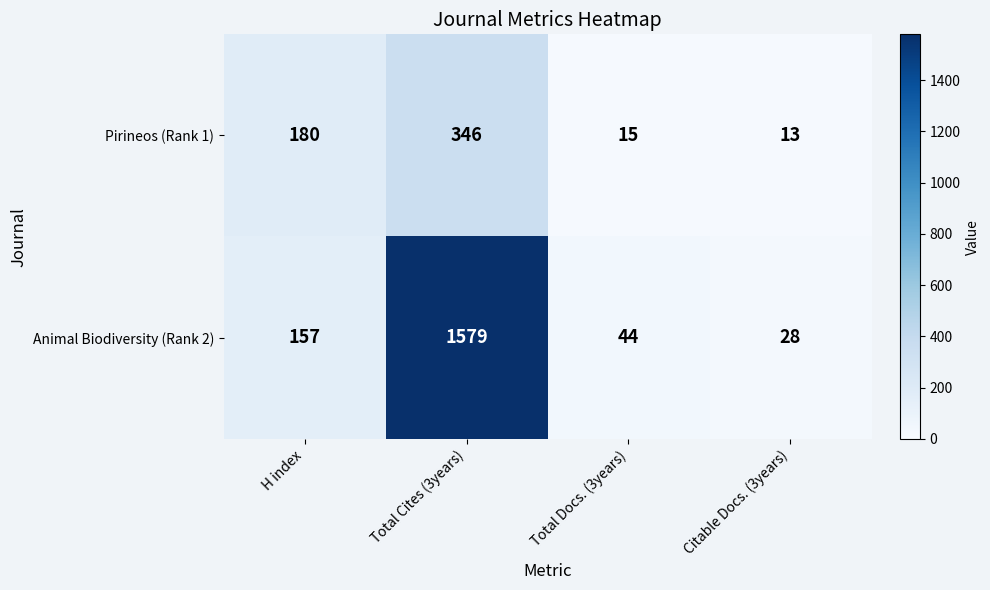

What is the approximate value of Pirineos (Rank 1) at H index?

180